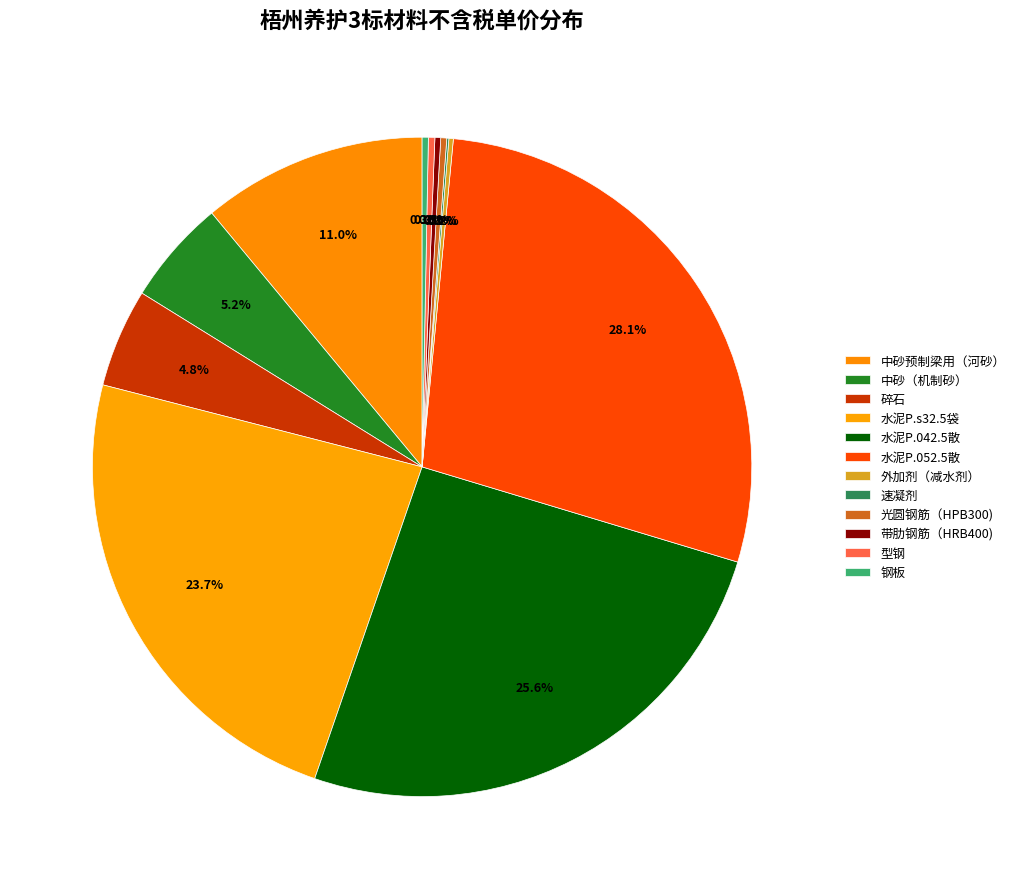

How much of the chart is everything except 带肋钢筋（HRB400)?

99.7%